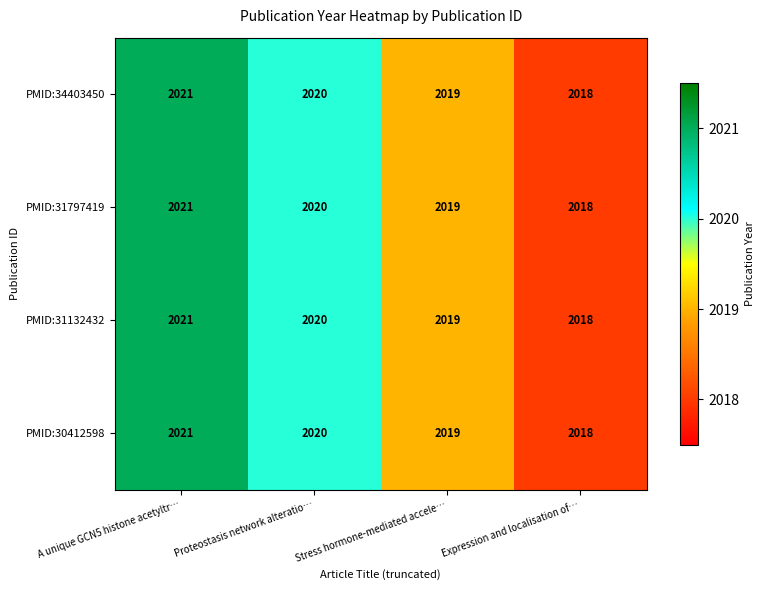

What is the approximate value of PMID:34403450 at Expression and localisation of…?

2018